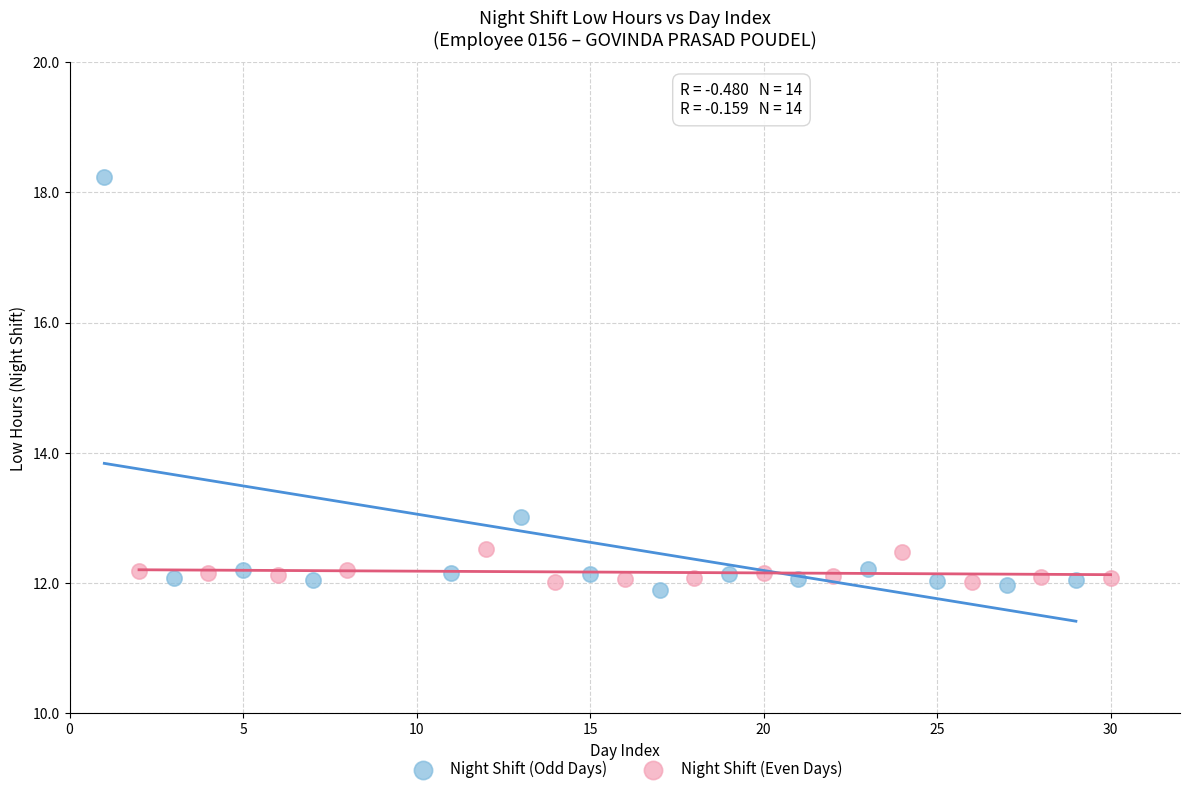

Which series reaches the maximum Y coordinate?

Night Shift (Odd Days)